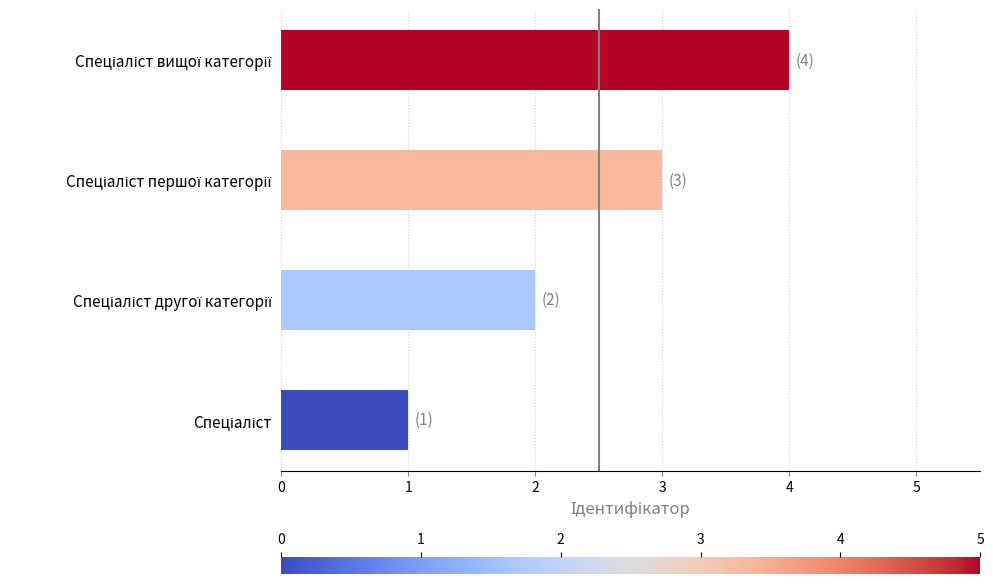

What is the maximum value shown in the chart?

4